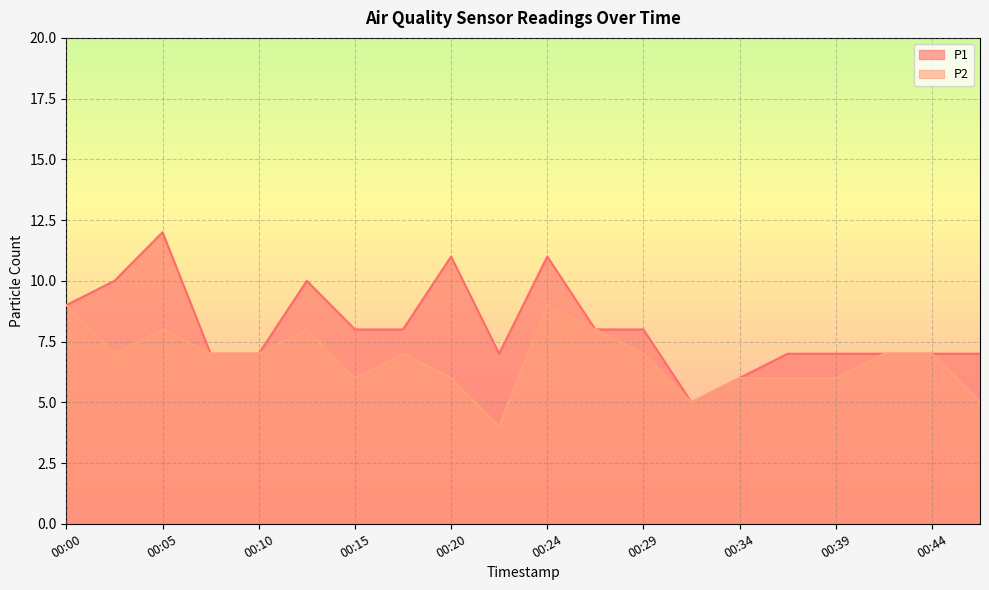

At which label is P1 closest to 8?

00:15